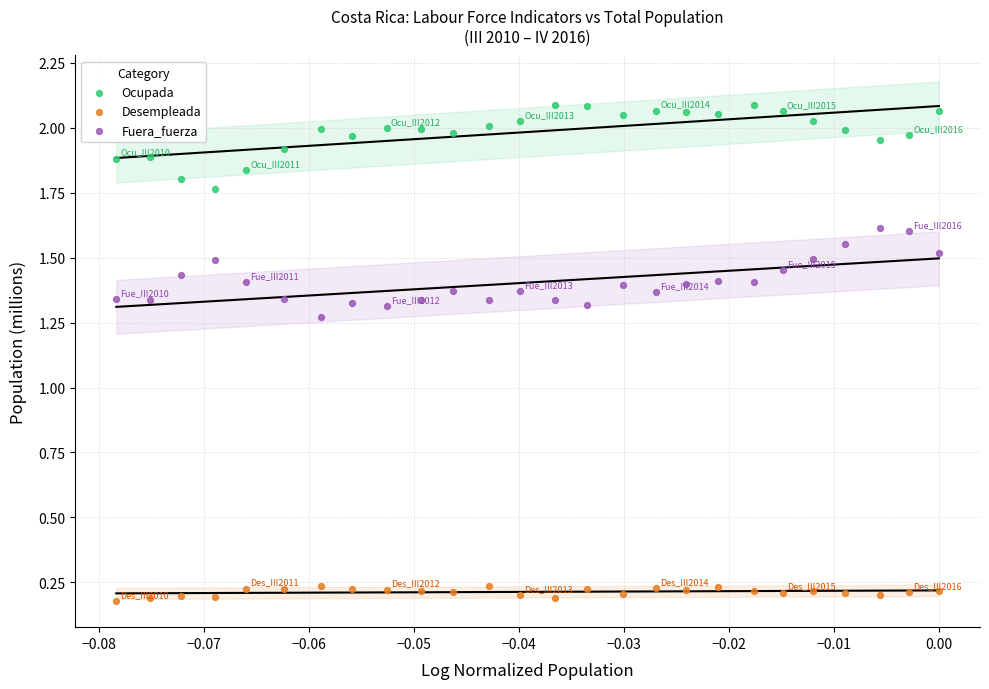

Which series contains the lowest Y value?

Desempleada